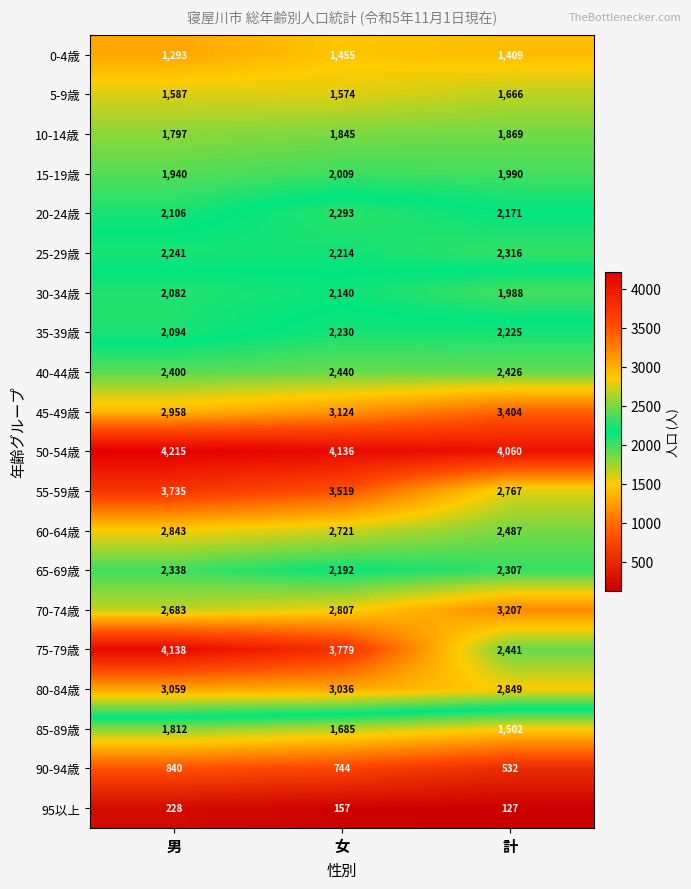

At which label is 85-89歳 closest to 1657?

女